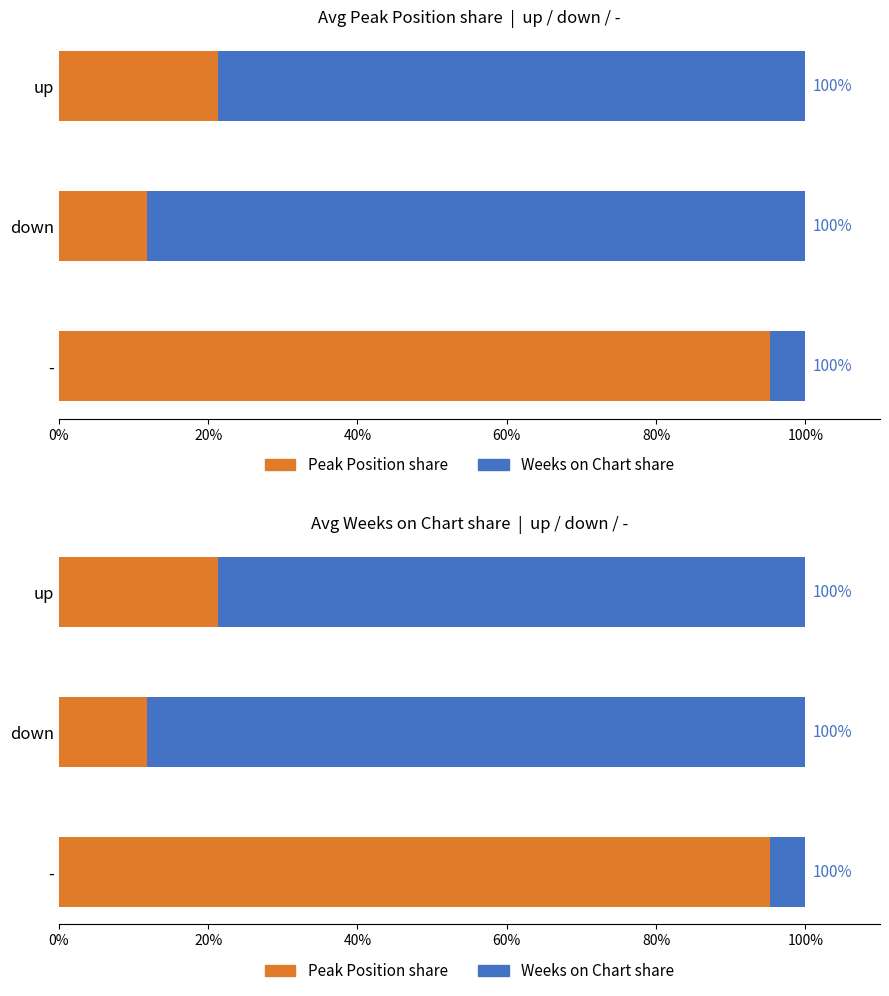

The value of Avg Peak Position at up is 21.3. True or false?

True